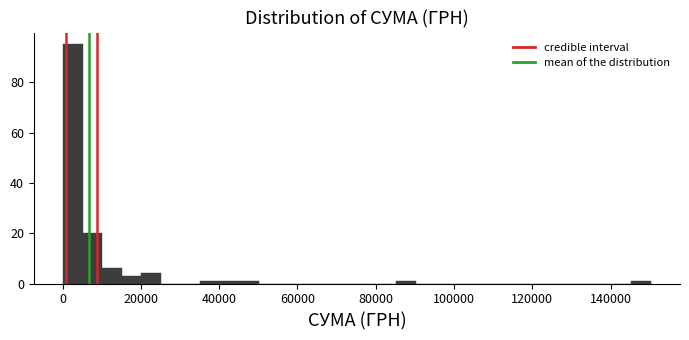

Around what value on the x-axis is the tallest bar? Give the approximate position of its centre, as read against the axis.

2000